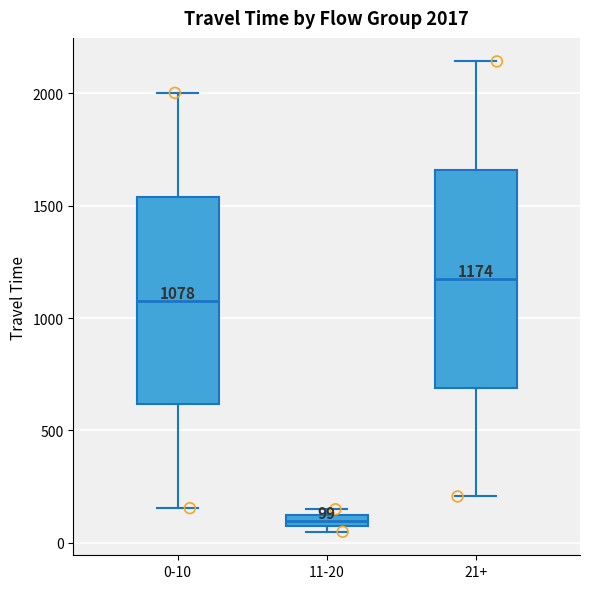

Which box has the highest median line?

21+